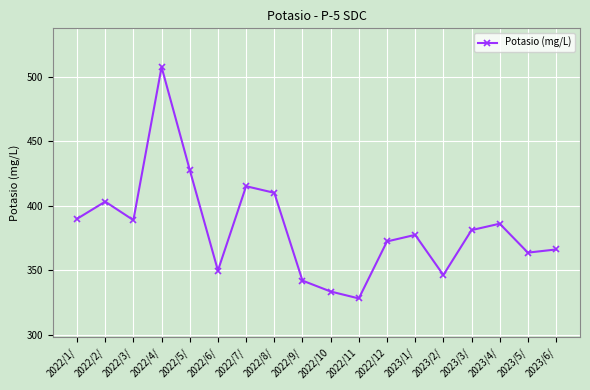

Which label corresponds to the smallest value in the chart?

2022/11